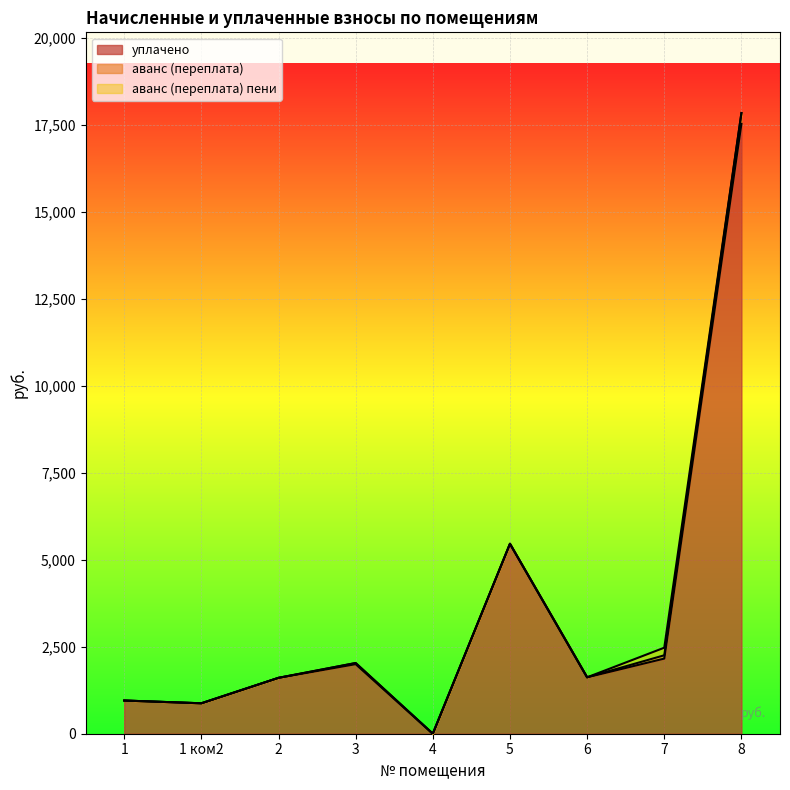

Which series has the largest range (max minus min)?

уплачено